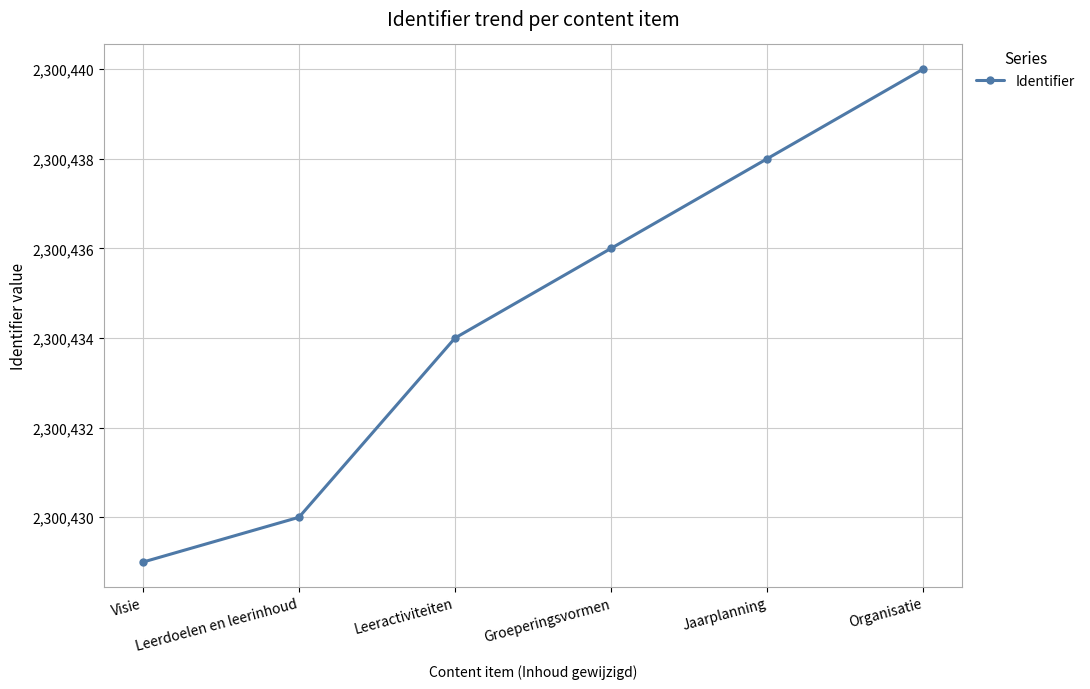

What is the greatest value displayed?

2300440